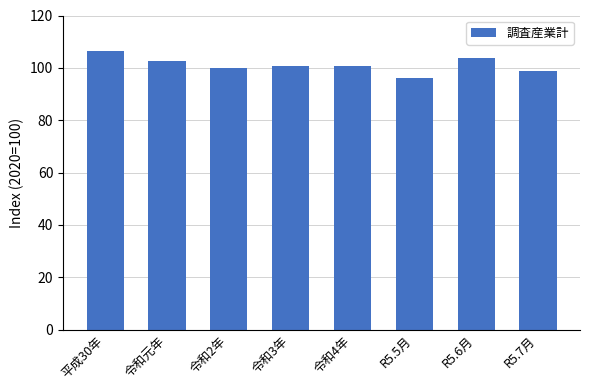

What value does the data have at R5.7月?

98.9